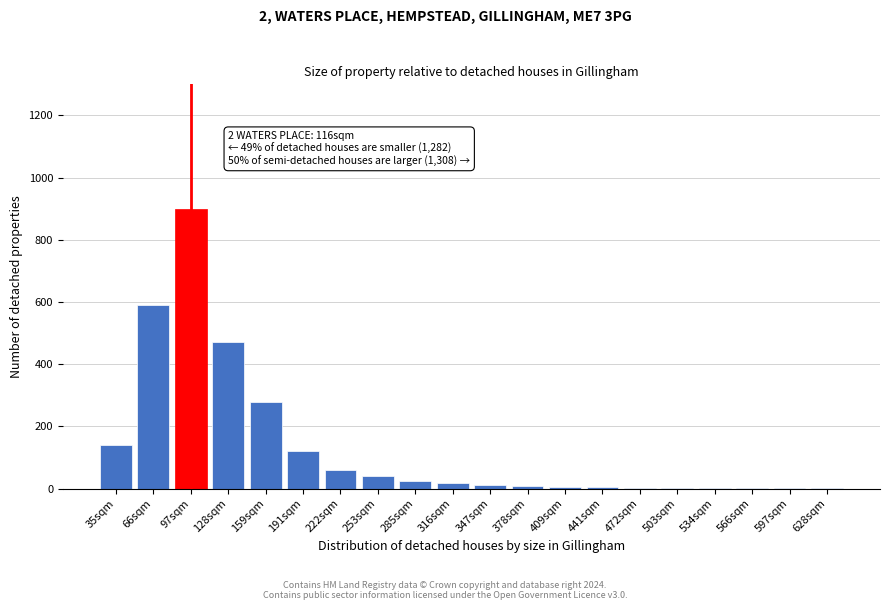

The value at 35sqm is 241. True or false?

False